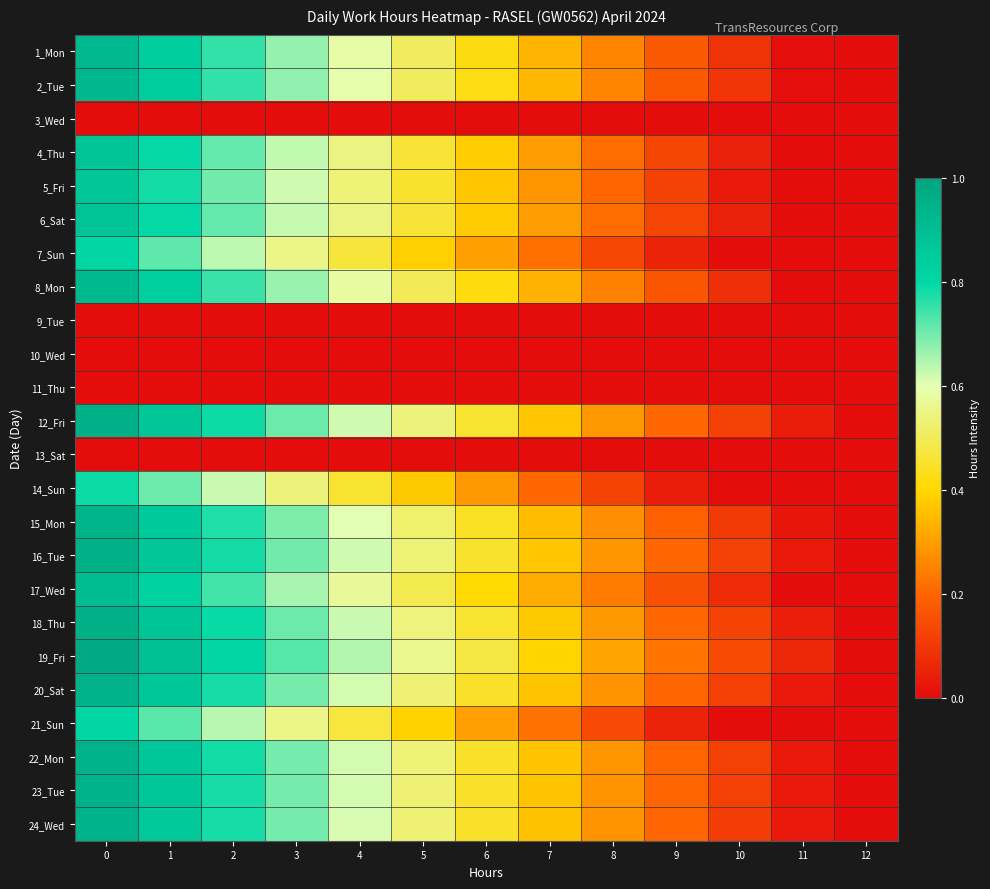

Reading left to right, transcribe all the data shown in this chart.

1_Mon: 0=0.9	1=0.8	2=0.8	3=0.7	4=0.6	5=0.5	6=0.4	7=0.3	8=0.3	9=0.2	10=0.1	11=0.0	12=0.0
2_Tue: 0=0.9	1=0.8	2=0.8	3=0.7	4=0.6	5=0.5	6=0.4	7=0.3	8=0.3	9=0.2	10=0.1	11=0.0	12=0.0
3_Wed: 0=0.0	1=0.0	2=0.0	3=0.0	4=0.0	5=0.0	6=0.0	7=0.0	8=0.0	9=0.0	10=0.0	11=0.0	12=0.0
4_Thu: 0=0.9	1=0.8	2=0.7	3=0.6	4=0.5	5=0.5	6=0.4	7=0.3	8=0.2	9=0.1	10=0.0	11=0.0	12=0.0
5_Fri: 0=0.9	1=0.8	2=0.7	3=0.6	4=0.5	5=0.5	6=0.4	7=0.3	8=0.2	9=0.1	10=0.0	11=0.0	12=0.0
6_Sat: 0=0.9	1=0.8	2=0.7	3=0.6	4=0.5	5=0.5	6=0.4	7=0.3	8=0.2	9=0.1	10=0.0	11=0.0	12=0.0
7_Sun: 0=0.8	1=0.7	2=0.6	3=0.6	4=0.5	5=0.4	6=0.3	7=0.2	8=0.1	9=0.1	10=0.0	11=0.0	12=0.0
8_Mon: 0=0.9	1=0.8	2=0.7	3=0.7	4=0.6	5=0.5	6=0.4	7=0.3	8=0.2	9=0.2	10=0.1	11=0.0	12=0.0
9_Tue: 0=0.0	1=0.0	2=0.0	3=0.0	4=0.0	5=0.0	6=0.0	7=0.0	8=0.0	9=0.0	10=0.0	11=0.0	12=0.0
10_Wed: 0=0.0	1=0.0	2=0.0	3=0.0	4=0.0	5=0.0	6=0.0	7=0.0	8=0.0	9=0.0	10=0.0	11=0.0	12=0.0
11_Thu: 0=0.0	1=0.0	2=0.0	3=0.0	4=0.0	5=0.0	6=0.0	7=0.0	8=0.0	9=0.0	10=0.0	11=0.0	12=0.0
12_Fri: 0=1.0	1=0.9	2=0.8	3=0.7	4=0.6	5=0.5	6=0.5	7=0.4	8=0.3	9=0.2	10=0.1	11=0.0	12=0.0
13_Sat: 0=0.0	1=0.0	2=0.0	3=0.0	4=0.0	5=0.0	6=0.0	7=0.0	8=0.0	9=0.0	10=0.0	11=0.0	12=0.0
14_Sun: 0=0.8	1=0.7	2=0.6	3=0.5	4=0.5	5=0.4	6=0.3	7=0.2	8=0.1	9=0.0	10=0.0	11=0.0	12=0.0
15_Mon: 0=0.9	1=0.9	2=0.8	3=0.7	4=0.6	5=0.5	6=0.4	7=0.4	8=0.3	9=0.2	10=0.1	11=0.0	12=0.0
16_Tue: 0=1.0	1=0.9	2=0.8	3=0.7	4=0.6	5=0.5	6=0.5	7=0.4	8=0.3	9=0.2	10=0.1	11=0.0	12=0.0
17_Wed: 0=0.9	1=0.8	2=0.7	3=0.7	4=0.6	5=0.5	6=0.4	7=0.3	8=0.2	9=0.2	10=0.1	11=0.0	12=0.0
18_Thu: 0=1.0	1=0.9	2=0.8	3=0.7	4=0.6	5=0.5	6=0.5	7=0.4	8=0.3	9=0.2	10=0.1	11=0.0	12=0.0
19_Fri: 0=1.0	1=0.9	2=0.8	3=0.7	4=0.6	5=0.6	6=0.5	7=0.4	8=0.3	9=0.2	10=0.1	11=0.1	12=0.0
20_Sat: 0=0.9	1=0.9	2=0.8	3=0.7	4=0.6	5=0.5	6=0.4	7=0.4	8=0.3	9=0.2	10=0.1	11=0.0	12=0.0
21_Sun: 0=0.8	1=0.7	2=0.6	3=0.6	4=0.5	5=0.4	6=0.3	7=0.2	8=0.1	9=0.1	10=0.0	11=0.0	12=0.0
22_Mon: 0=0.9	1=0.9	2=0.8	3=0.7	4=0.6	5=0.5	6=0.4	7=0.4	8=0.3	9=0.2	10=0.1	11=0.0	12=0.0
23_Tue: 0=0.9	1=0.9	2=0.8	3=0.7	4=0.6	5=0.5	6=0.4	7=0.4	8=0.3	9=0.2	10=0.1	11=0.0	12=0.0
24_Wed: 0=0.9	1=0.9	2=0.8	3=0.7	4=0.6	5=0.5	6=0.4	7=0.4	8=0.3	9=0.2	10=0.1	11=0.0	12=0.0